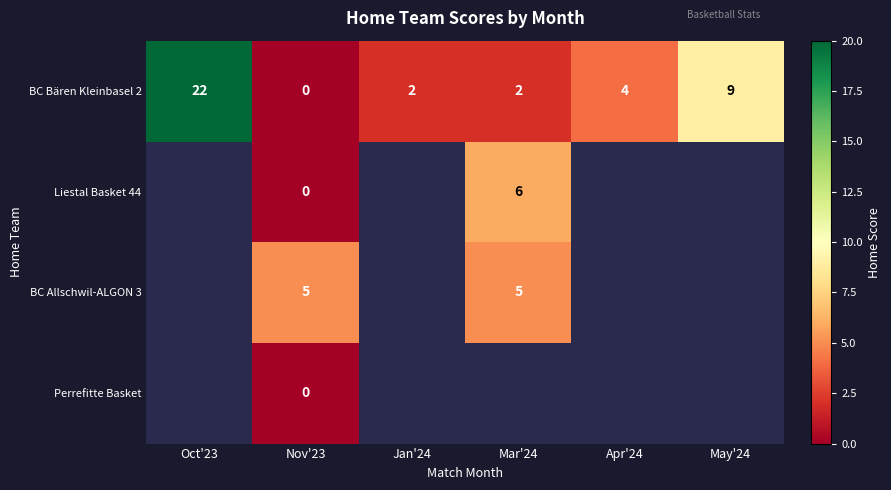

Where is BC Bären Kleinbasel 2 nearest to the value 11?

May'24